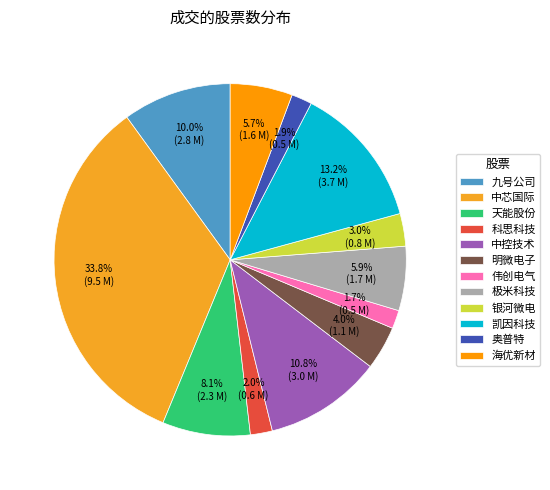

Is there any slice that represents more than half of the pie?

No